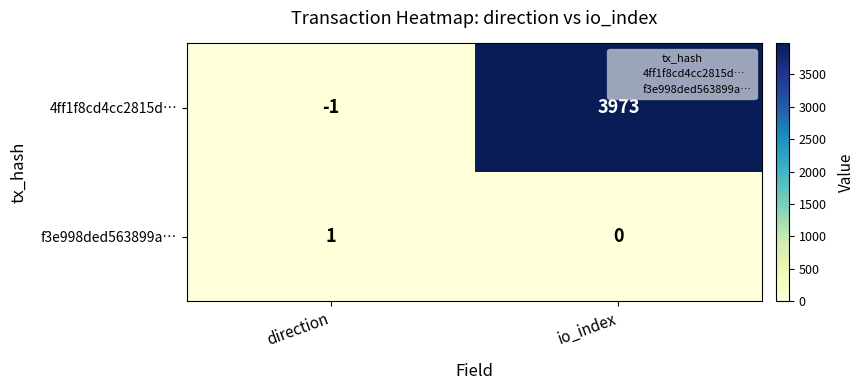

At which category is the sum across all series the highest?

io_index